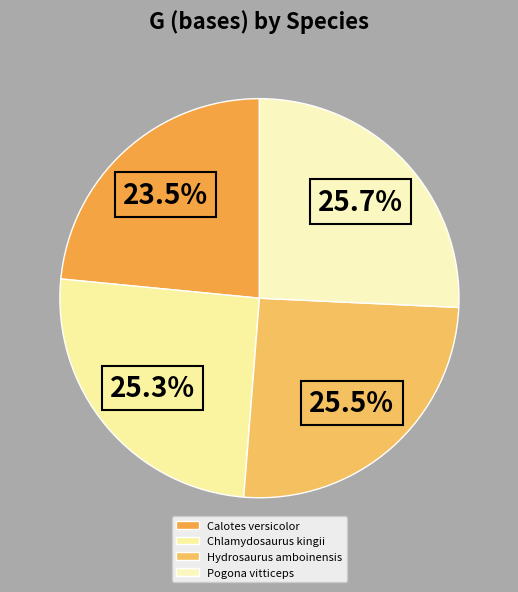

Which slice is the smallest?

Calotes versicolor